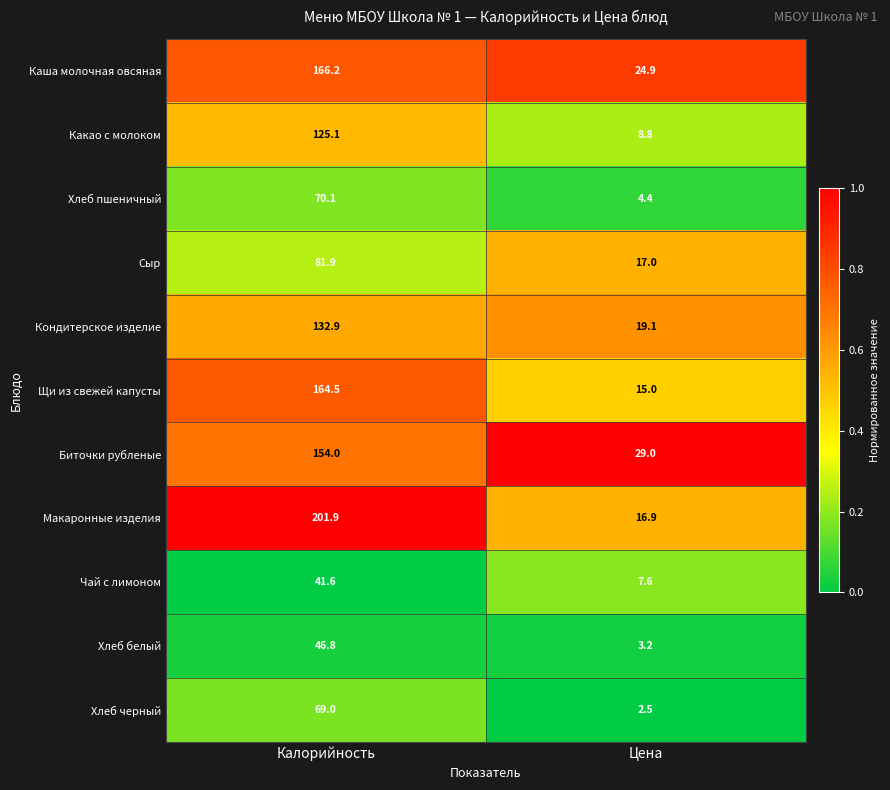

Rank the categories by Хлеб белый value from highest to lowest.

Калорийность, Цена